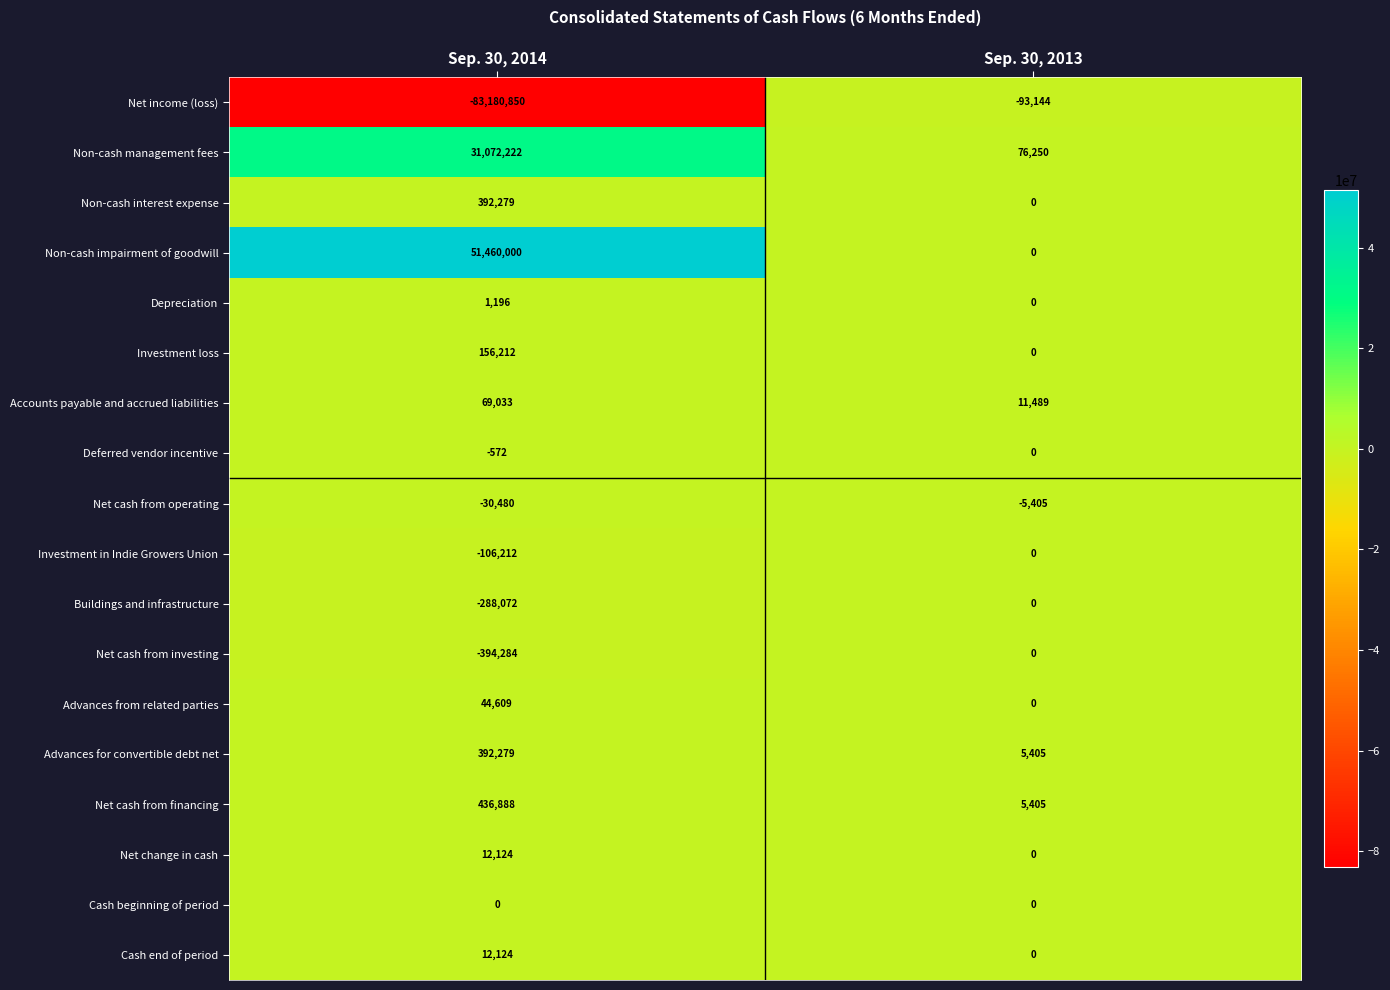

Between Sep. 30, 2014 and Sep. 30, 2013, which series saw the biggest shift?

Net income (loss)